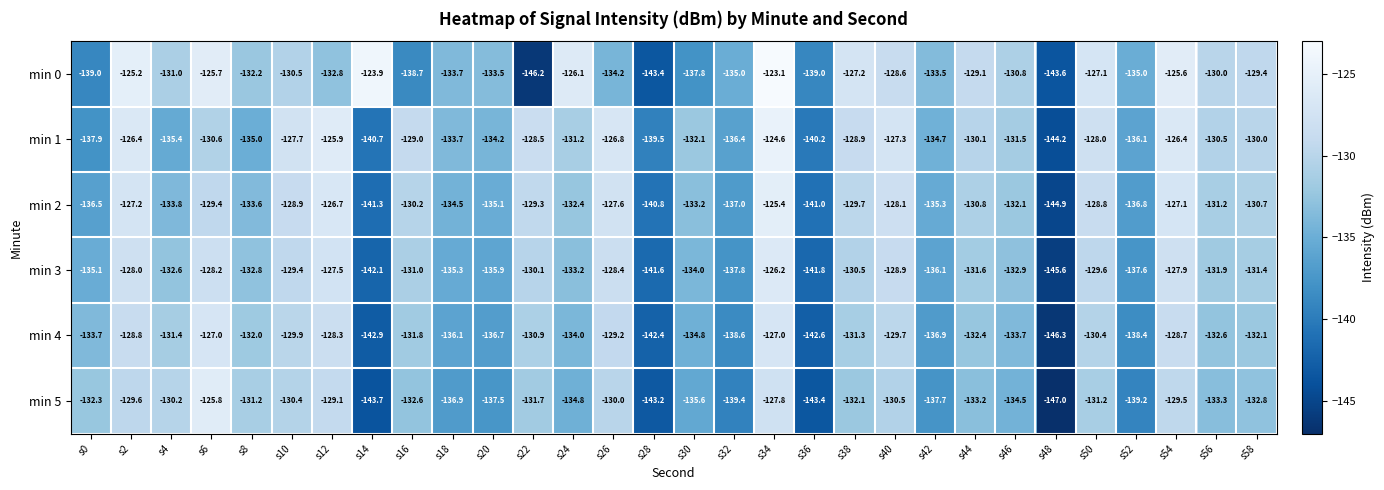

List the series in order of their peak value, highest first.

min 0, min 1, min 2, min 5, min 3, min 4